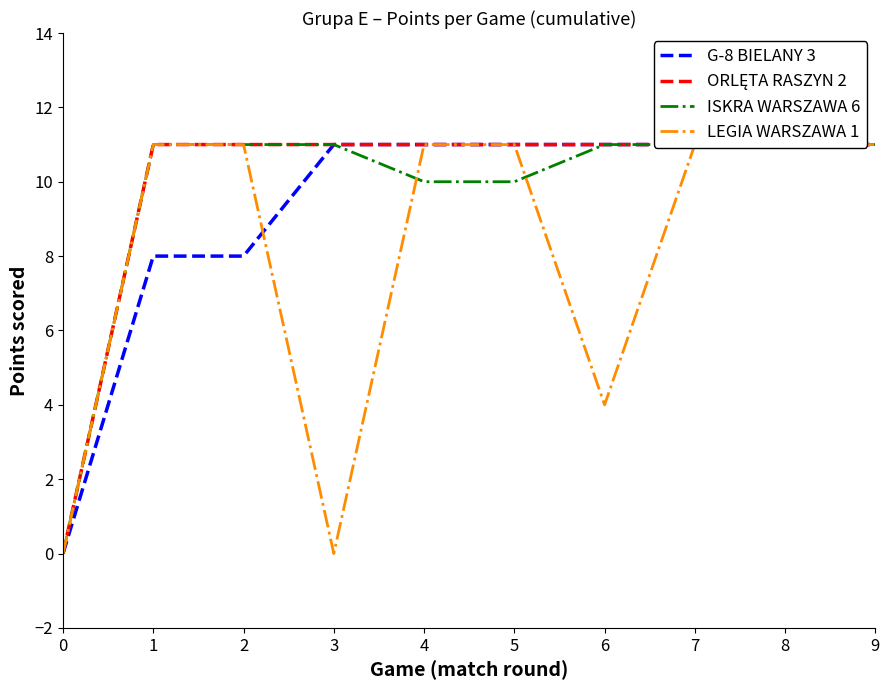

What are all the series names shown in the legend?

G-8 BIELANY 3, ORLĘTA RASZYN 2, ISKRA WARSZAWA 6, LEGIA WARSZAWA 1